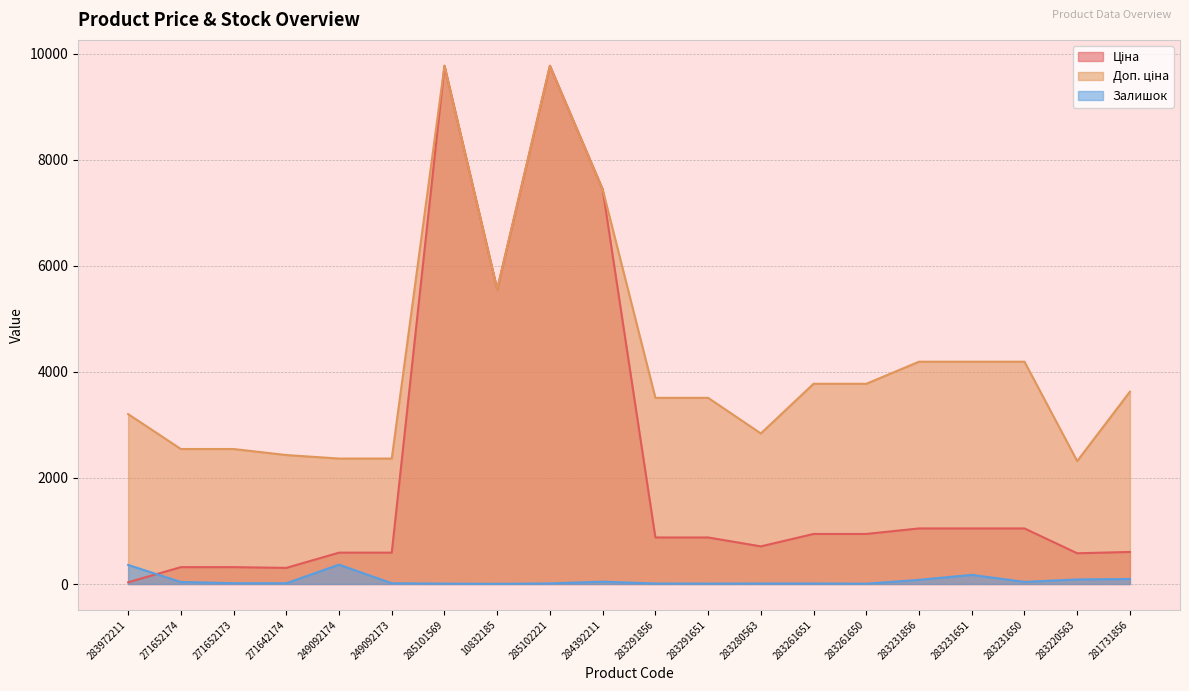

Reading right to left, list all the values displayed in this chart.

Ціна: 604.6	579.8	1048.4	1048.4	1048.4	944.2	944.2	710.0	878.0	878.0	7444.6	9775.5	5560.3	9775.5	591.6	591.6	304.1	318.3	318.3	32.0
Доп. ціна: 3627.9	2319.2	4193.5	4193.5	4193.5	3777.0	3777.0	2839.8	3511.9	3511.9	7444.6	9775.5	5560.3	9775.5	2366.5	2366.5	2432.8	2546.4	2546.4	3205.0
Залишок: 94.0	86.0	40.0	172.0	78.0	6.0	9.0	9.0	7.0	9.0	44.0	11.0	3.0	7.0	14.0	365.0	14.0	15.0	38.0	360.0